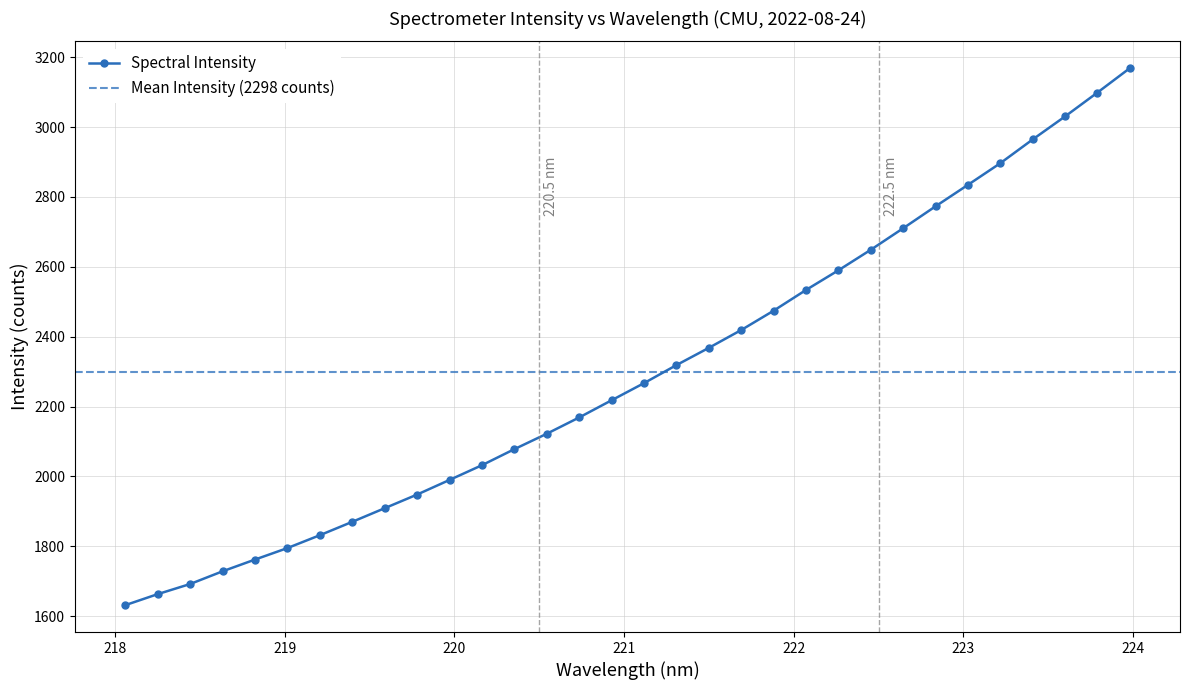

Is this an area chart (filled region under the line)?

No